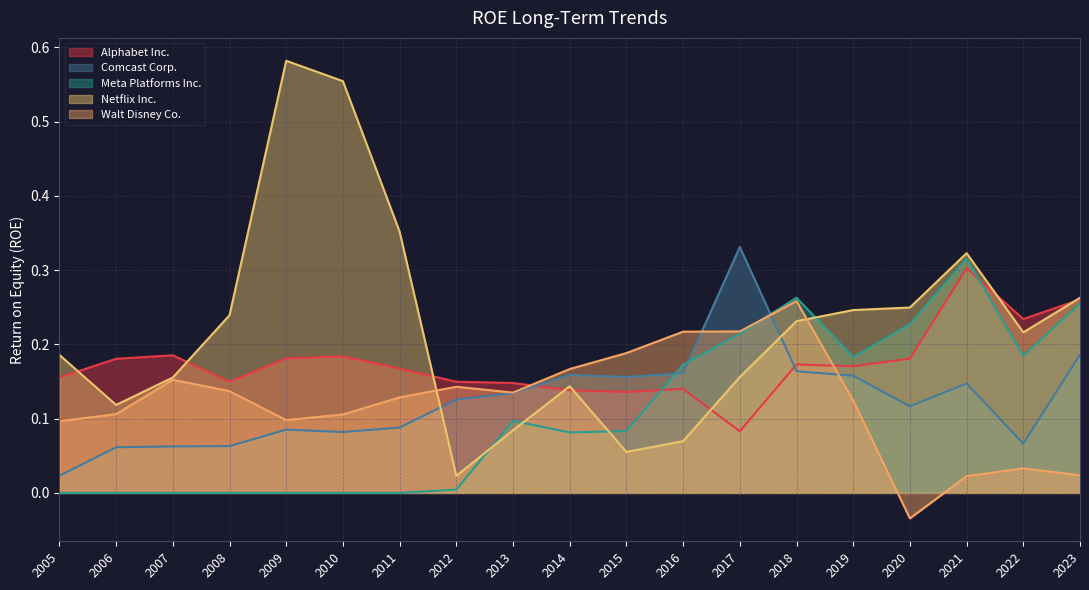

True or false: Alphabet Inc. has more than 2 points higher than both neighbors.

True